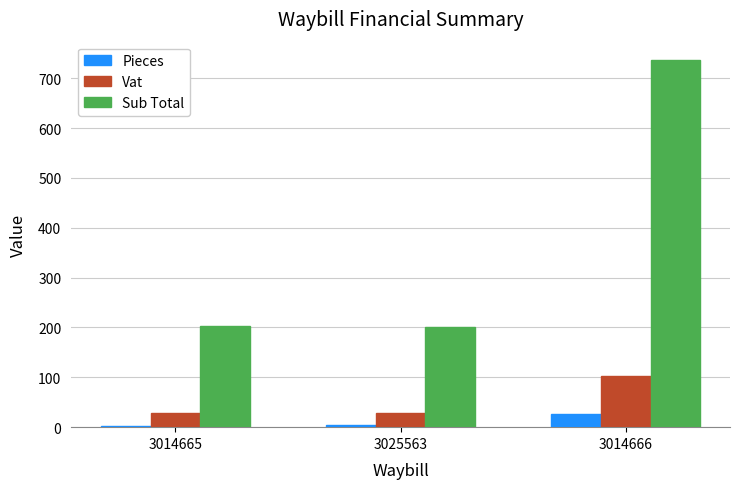

At which label is Vat closest to 65?

3014665